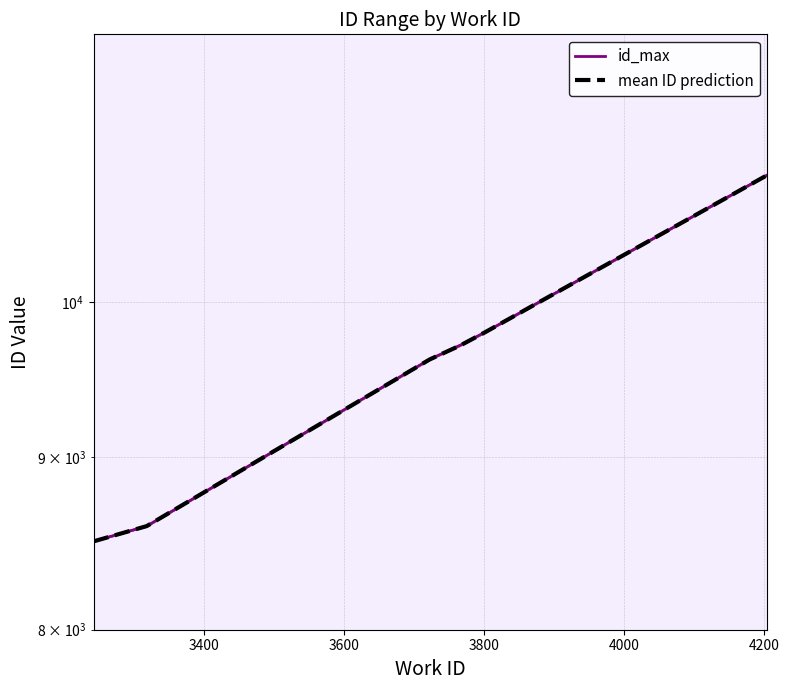

What is the average value of the id_max series?

9518.0